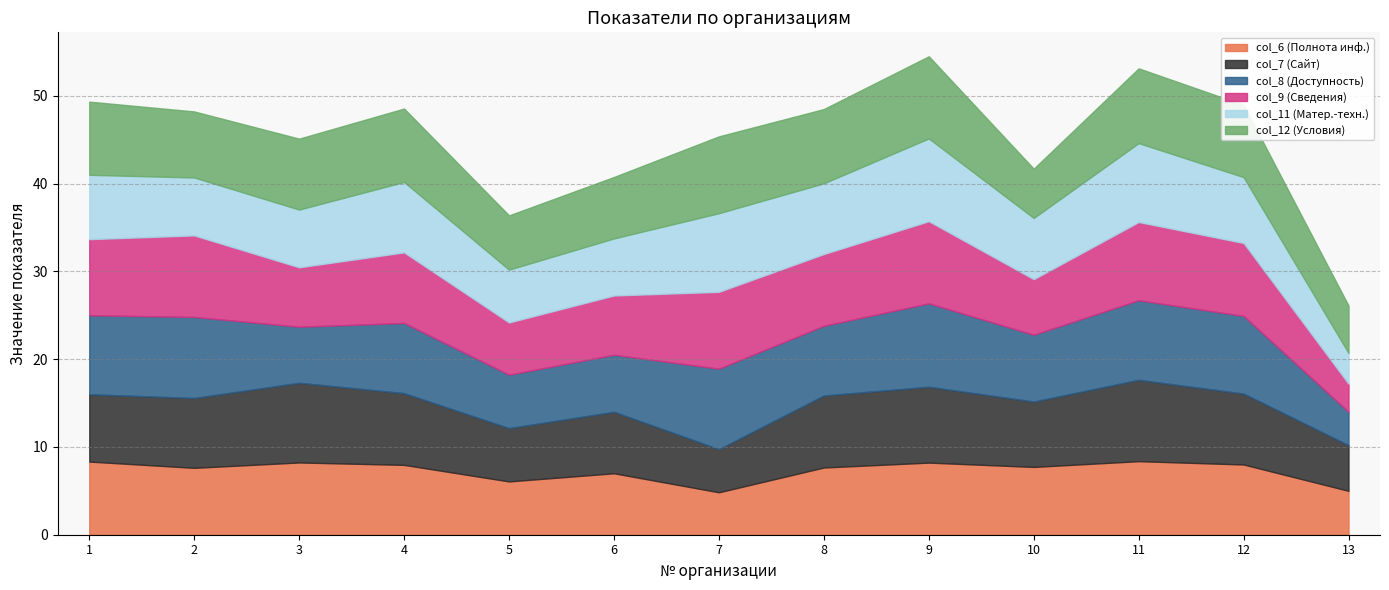

At which label does col_9 (Сведения) reach its peak?

9